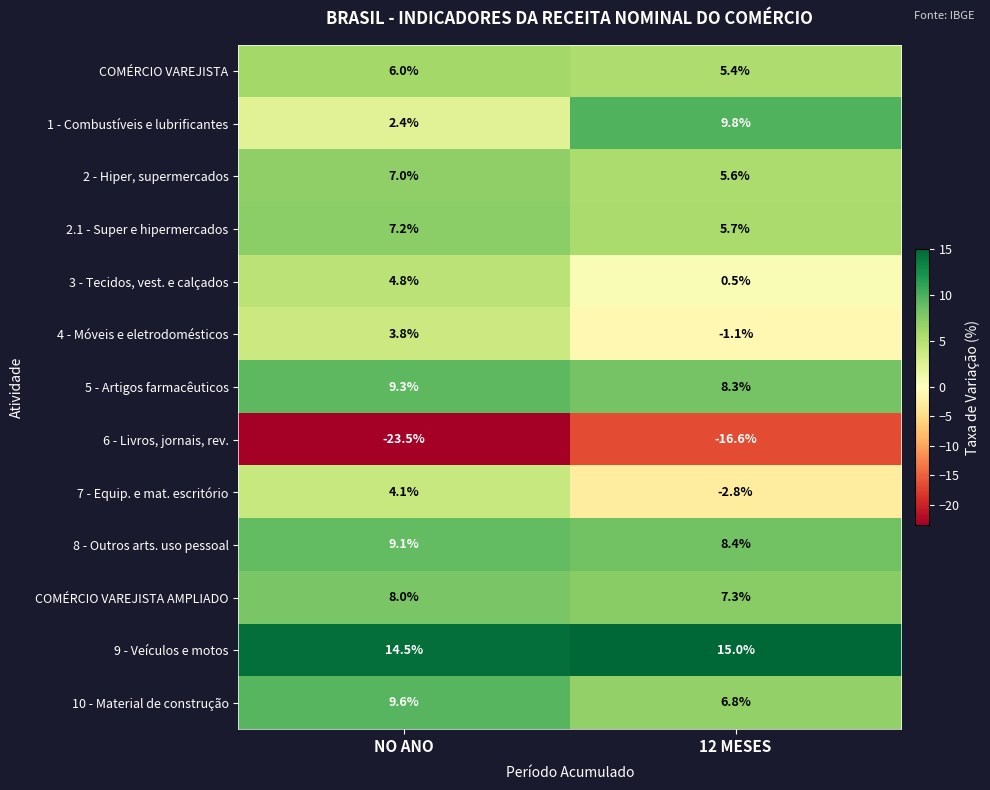

Which series has the largest total across all categories?

9 - Veículos e motos